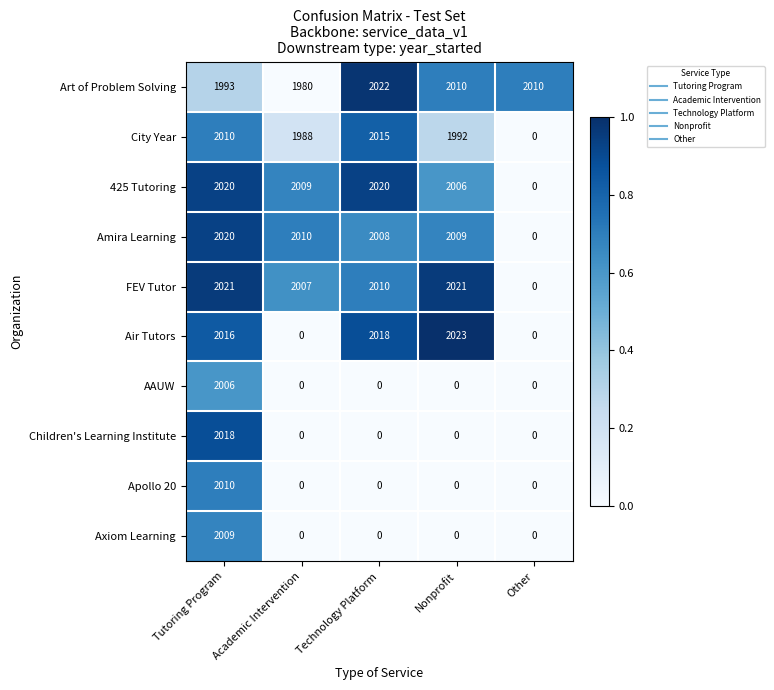

At which label is Art of Problem Solving closest to 2001?

Tutoring Program